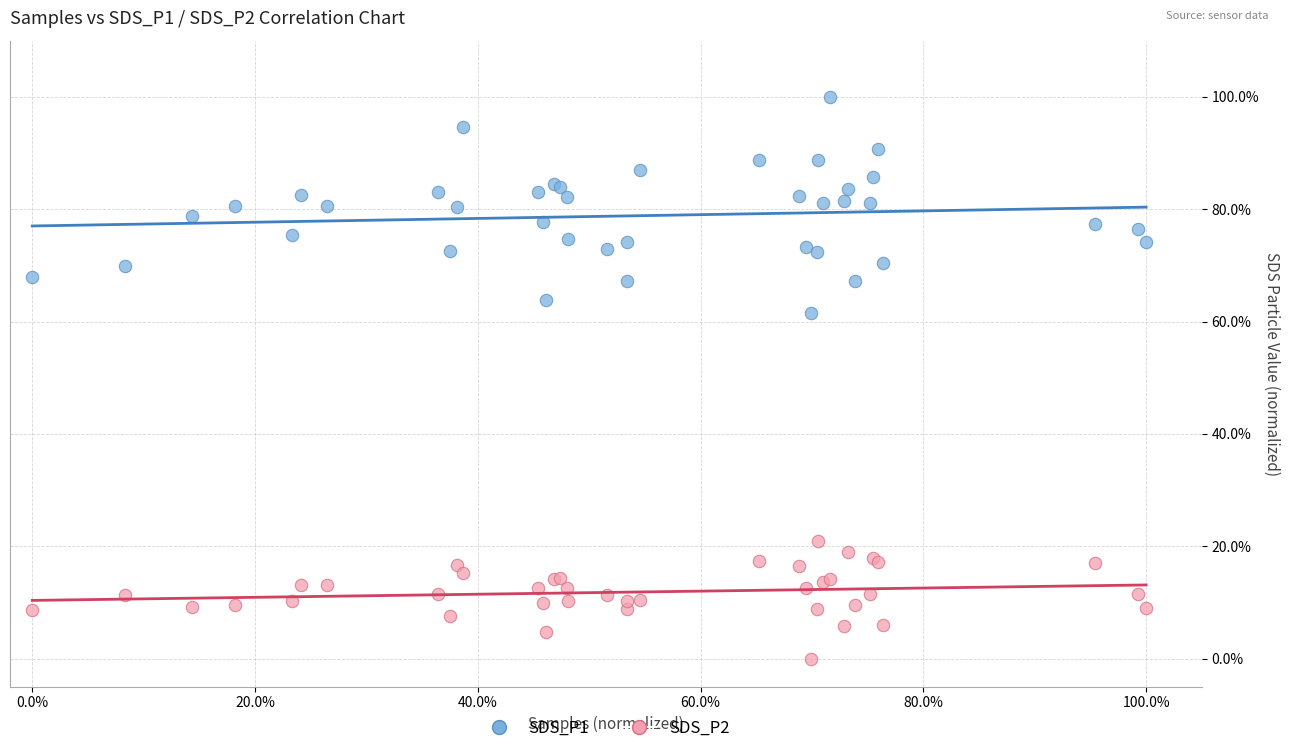

Which series reaches the minimum Y coordinate?

SDS_P2